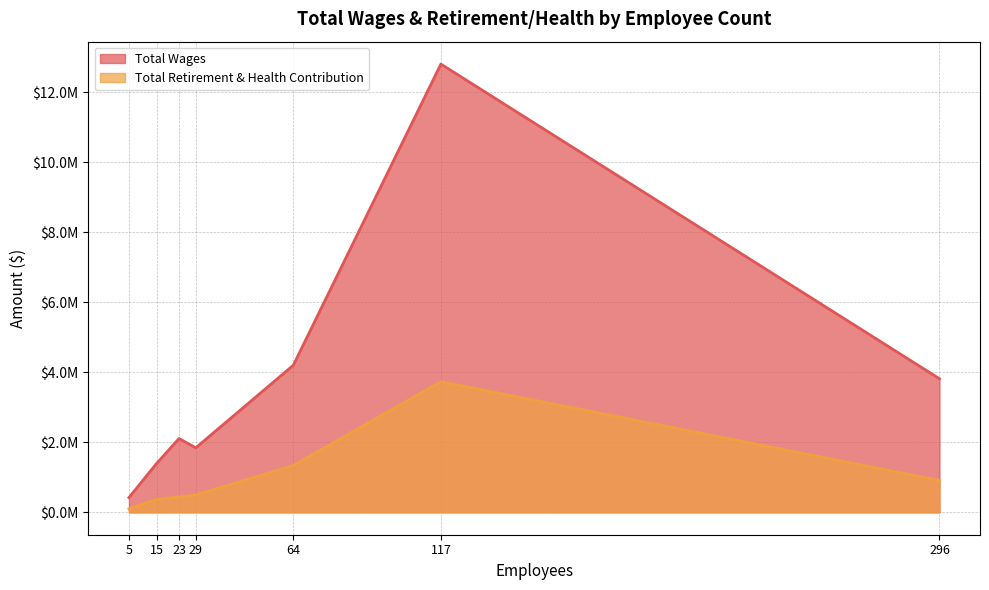

At how many categories does at least one series exceed 2440448?

3